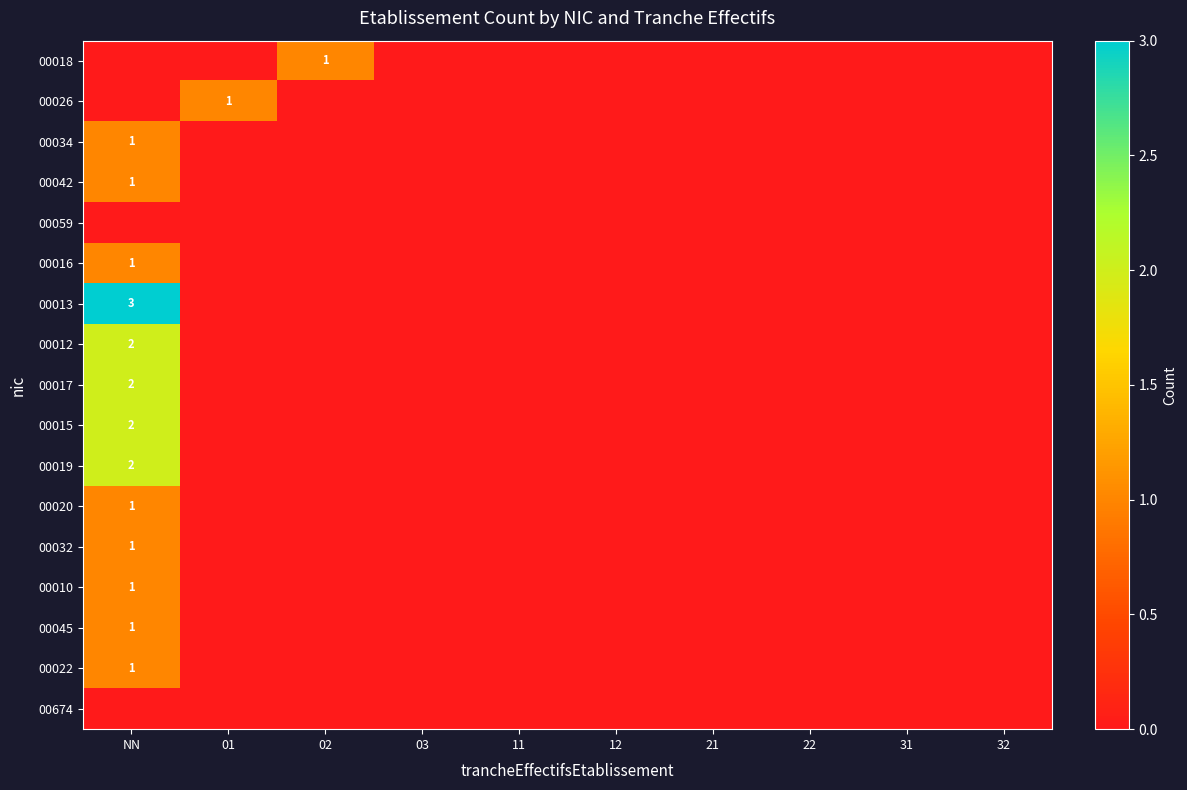

Is it true that 00015 equals 0 at 21?

True